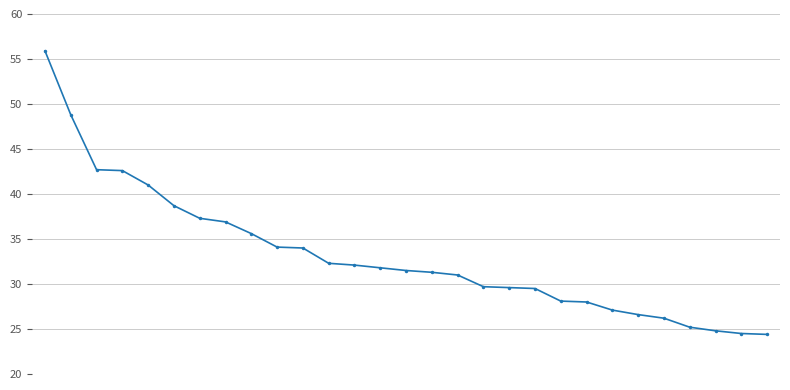

What is the value of the 12th point from the left?

32.3